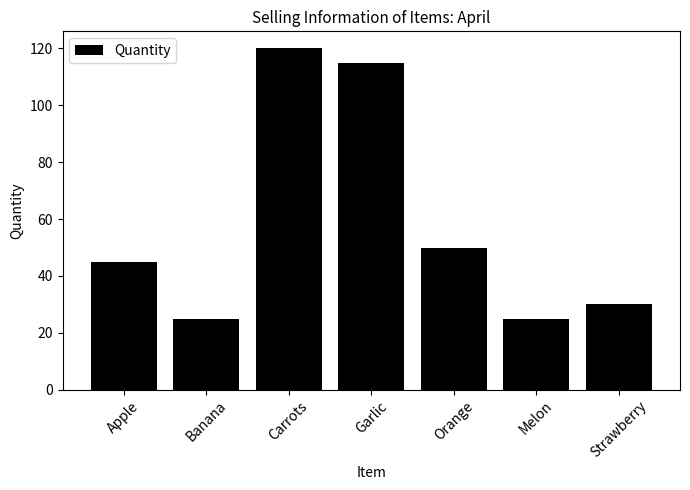

What is the average value?

59